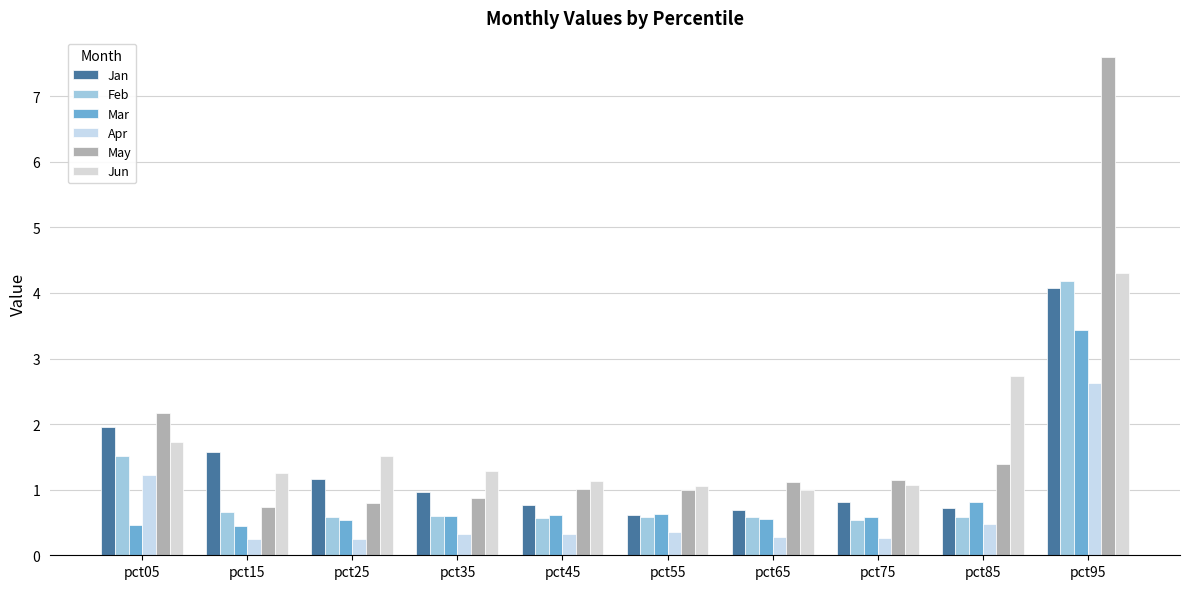

The value of Feb at pct35 is 0.9. True or false?

False